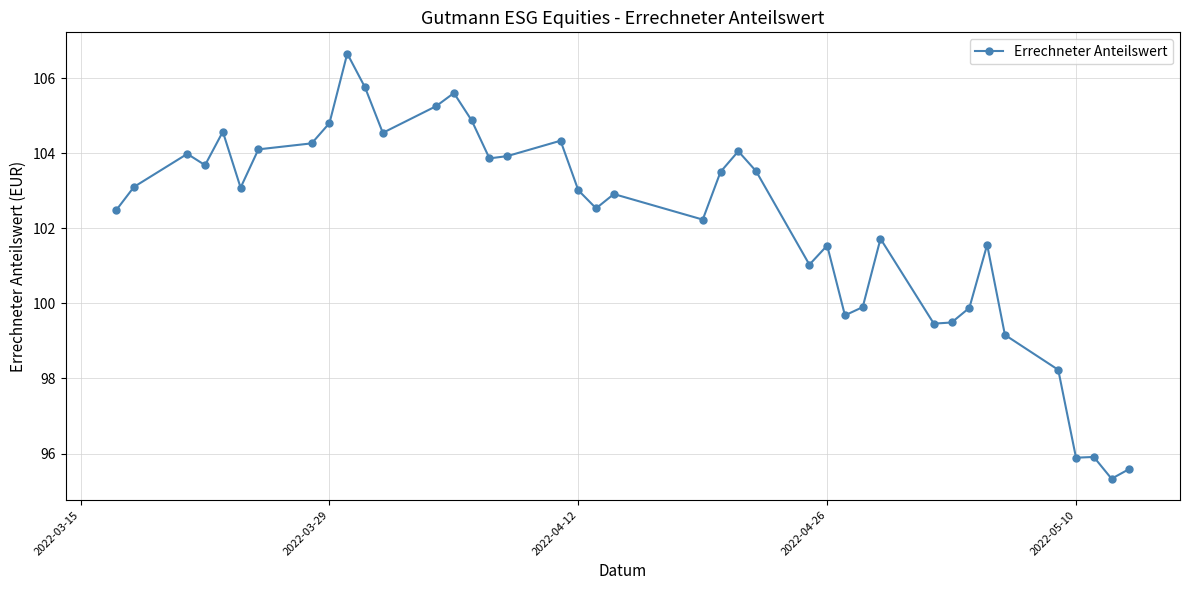

What is the smallest value displayed?

95.3